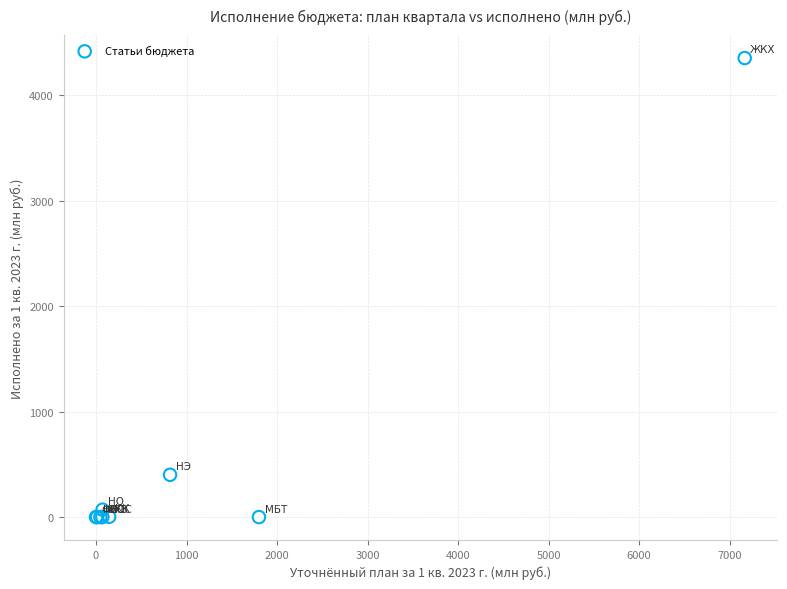

What Y value in the scatter plot is closest to 2175?

400.9